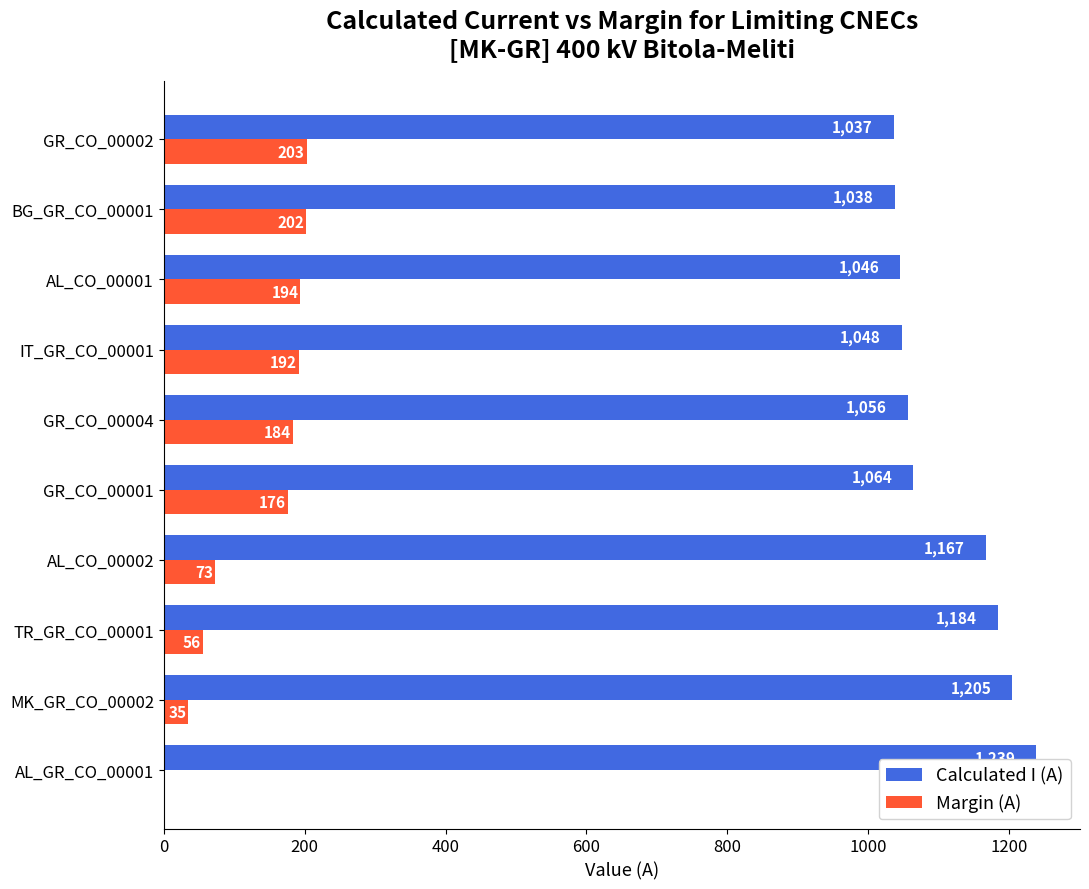

At which label is Margin (A) closest to 102?

AL_CO_00002